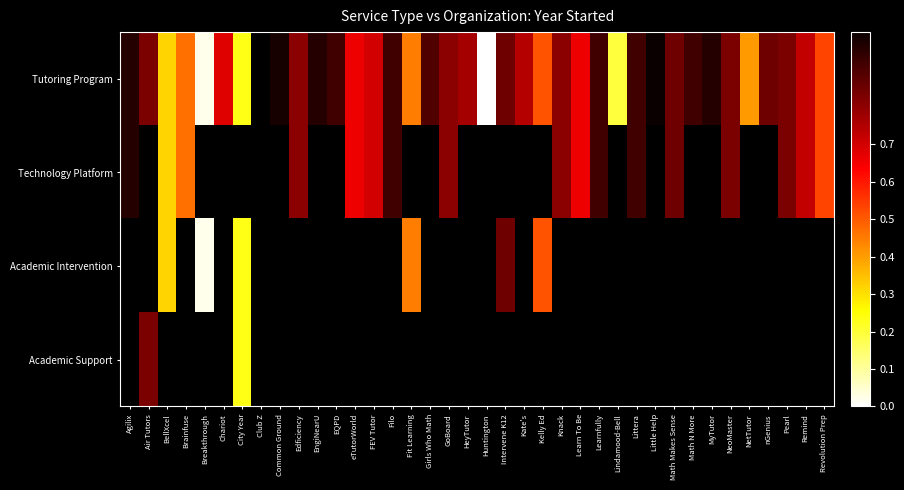

Rank the series by their maximum value, from lowest to highest.

Technology Platform, Academic Intervention, Academic Support, Tutoring Program